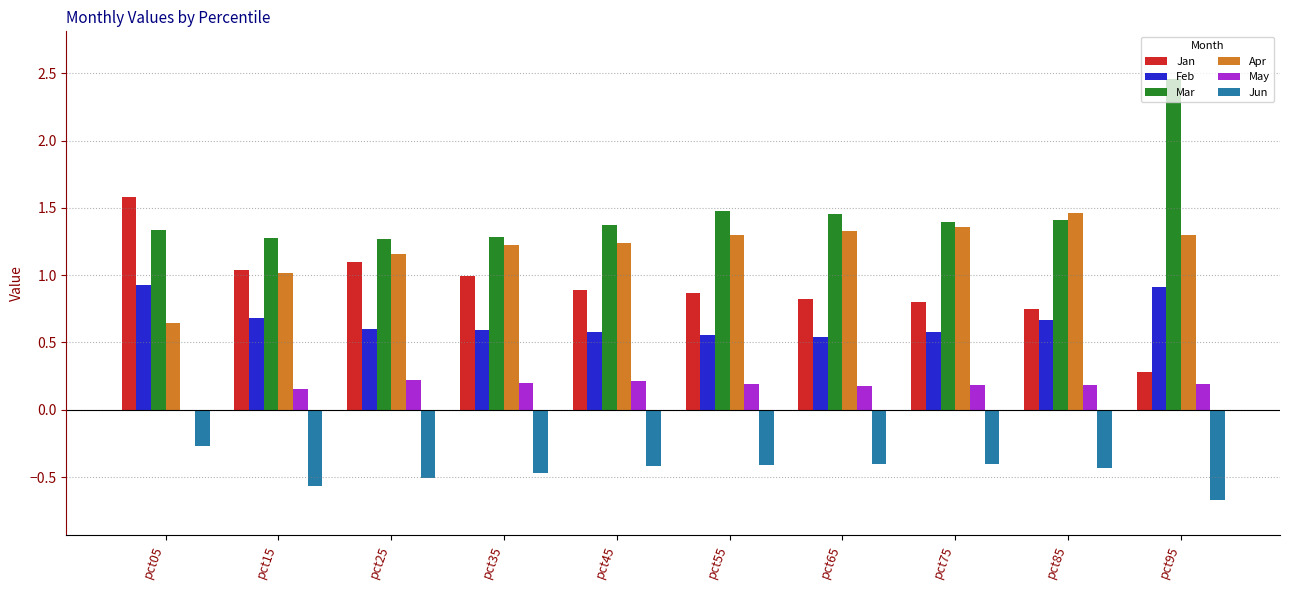

How many categories are shown in the chart?

10